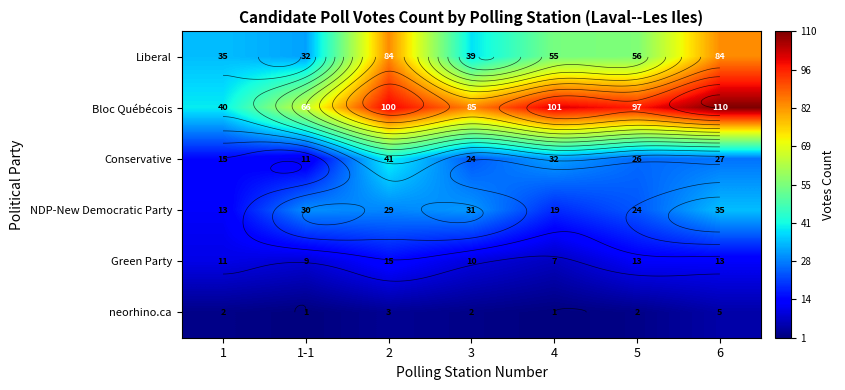

How many data points in NDP-New Democratic Party are above 29?

3